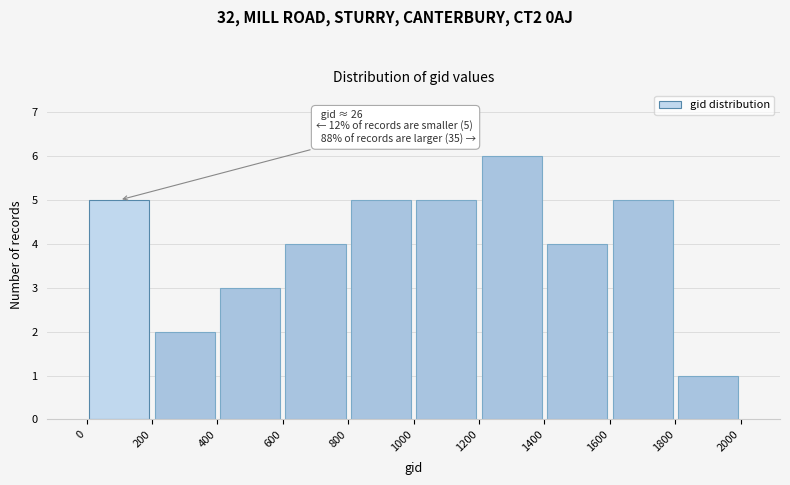

Which range on the x-axis has the tallest bar?

1200 to 1400